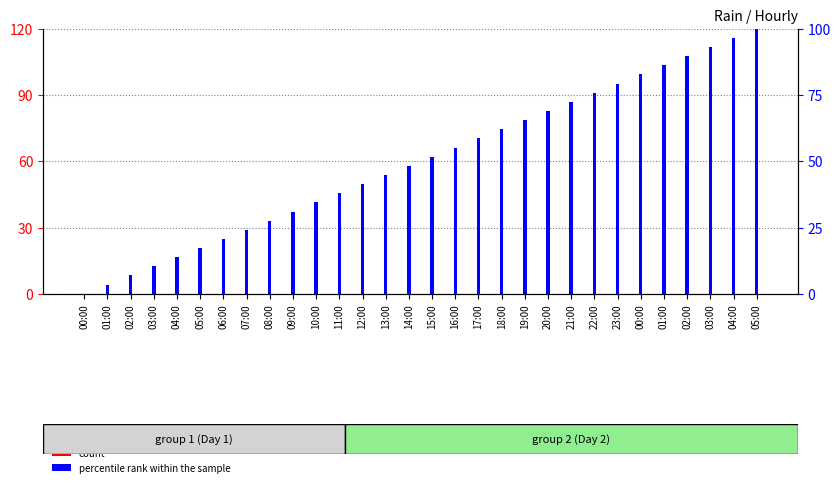

Are the bars grouped side by side (vs. stacked)?

Yes